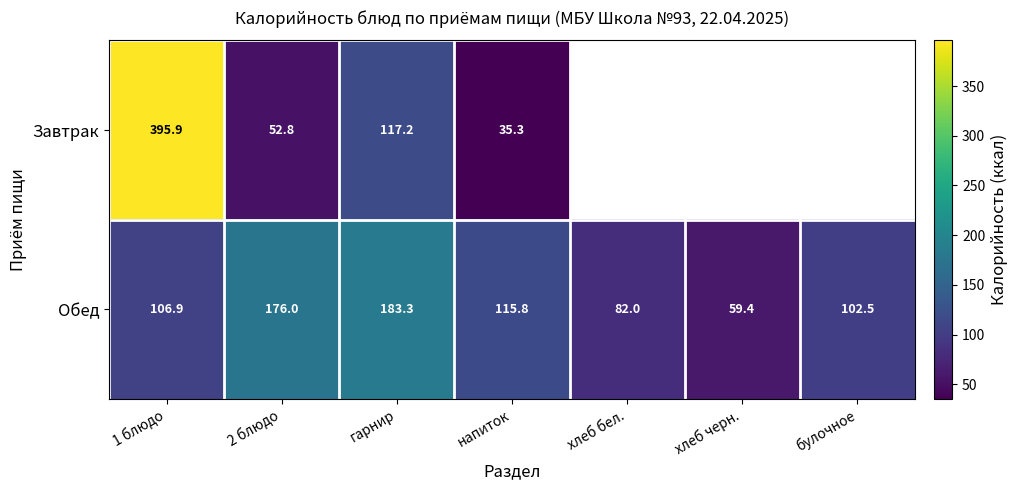

List the labels in order of Обед value, largest first.

гарнир, 2 блюдо, напиток, 1 блюдо, булочное, хлеб бел., хлеб черн.